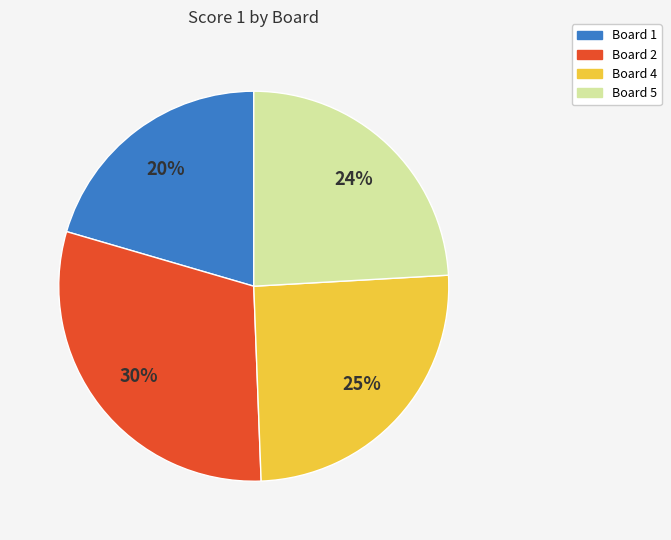

Rank the categories by value from highest to lowest.

Board 2, Board 4, Board 5, Board 1